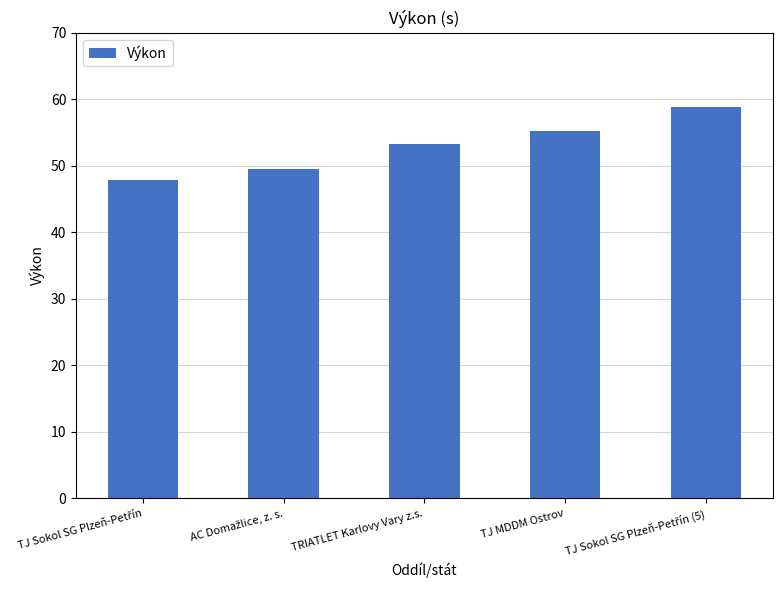

What is the difference between the maximum and minimum values?

11.0